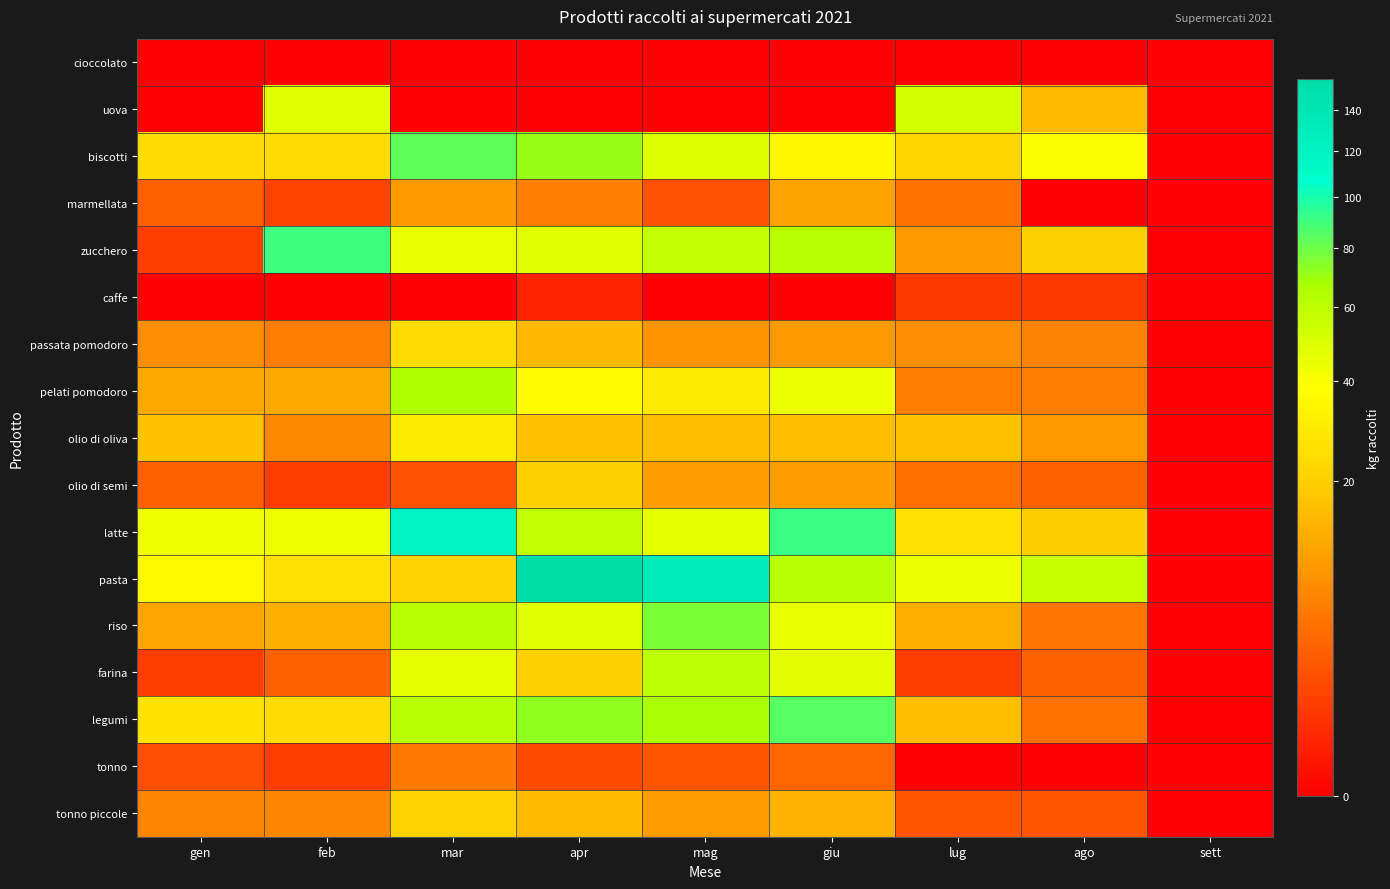

Which series has the largest range (max minus min)?

pasta